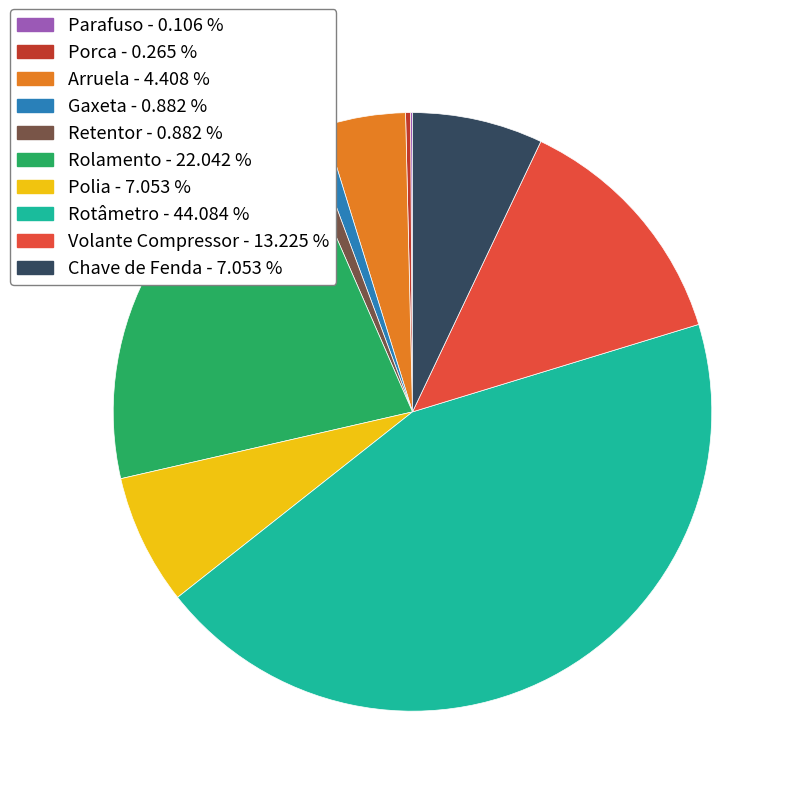

Between Gaxeta and Volante Compressor, which is larger?

Volante Compressor